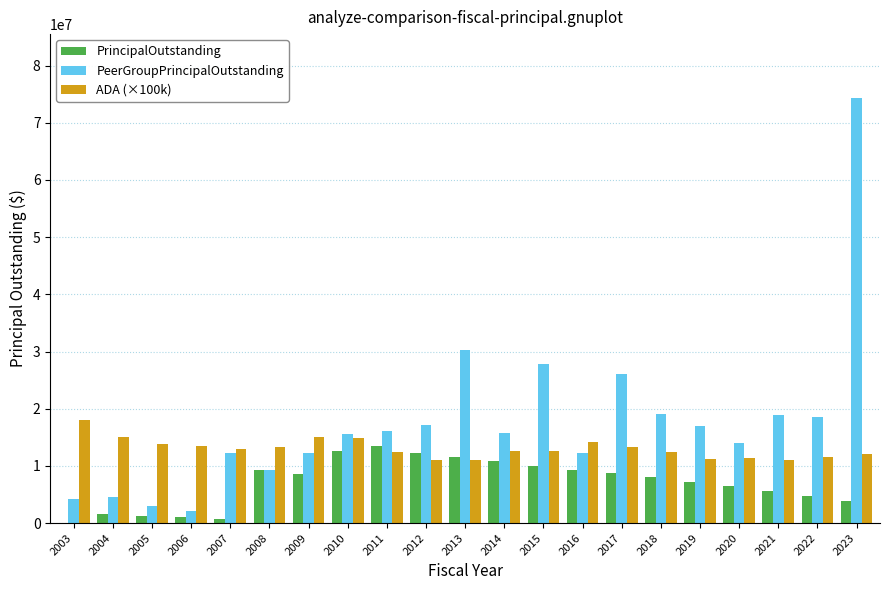

Between 2012 and 2013, which series saw the biggest shift?

PeerGroupPrincipalOutstanding